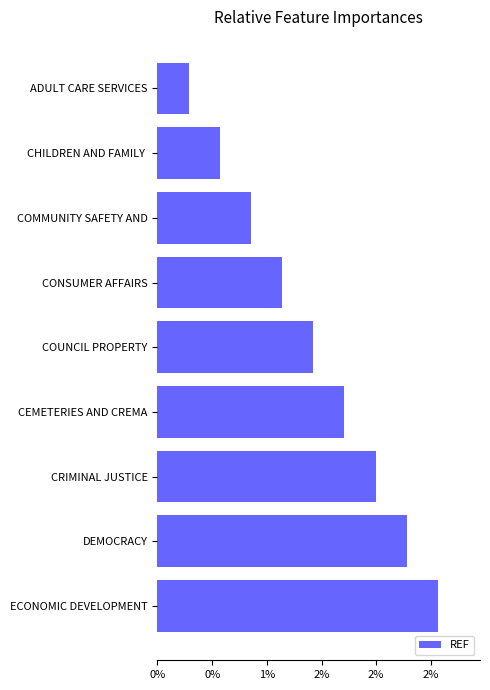

Are the bars horizontal?

Yes